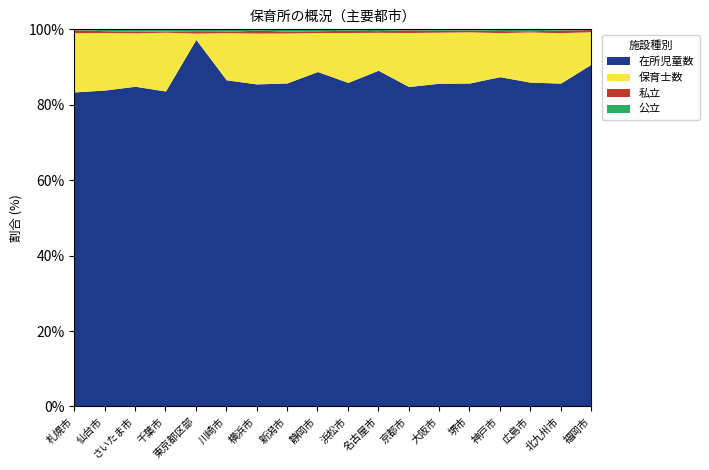

What is the average value of the 公立 series?

114